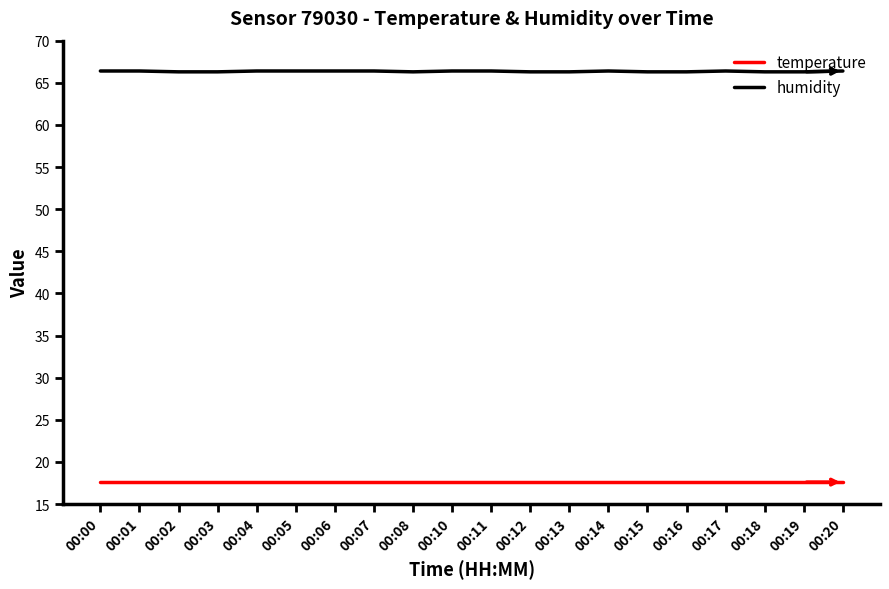

Is it true that humidity equals 100.9 at 00:14?

False